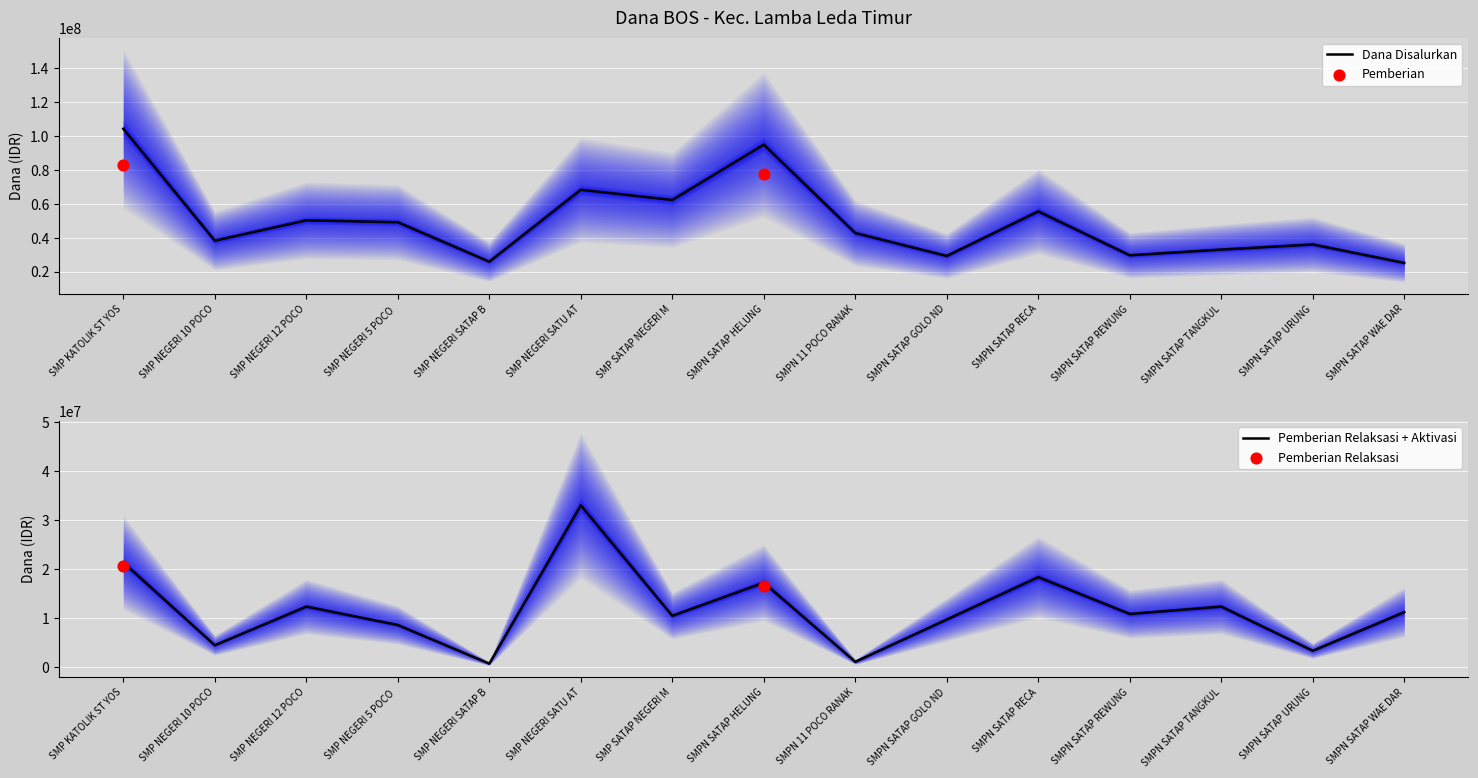

Is the value of Pemberian Relaksasi at SMPN SATAP REWUNG greater than the value of Dana Disalurkan at SMP NEGERI 10 POCO RANAKA?

No